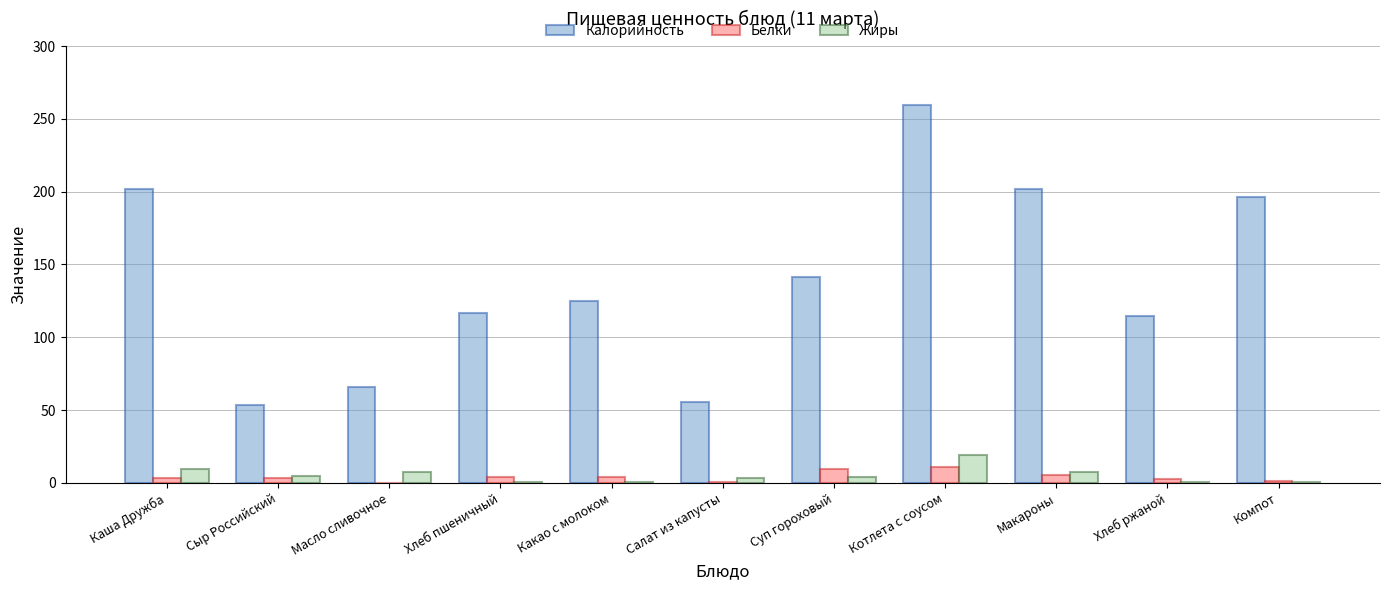

What is the maximum value shown in the chart?

259.5